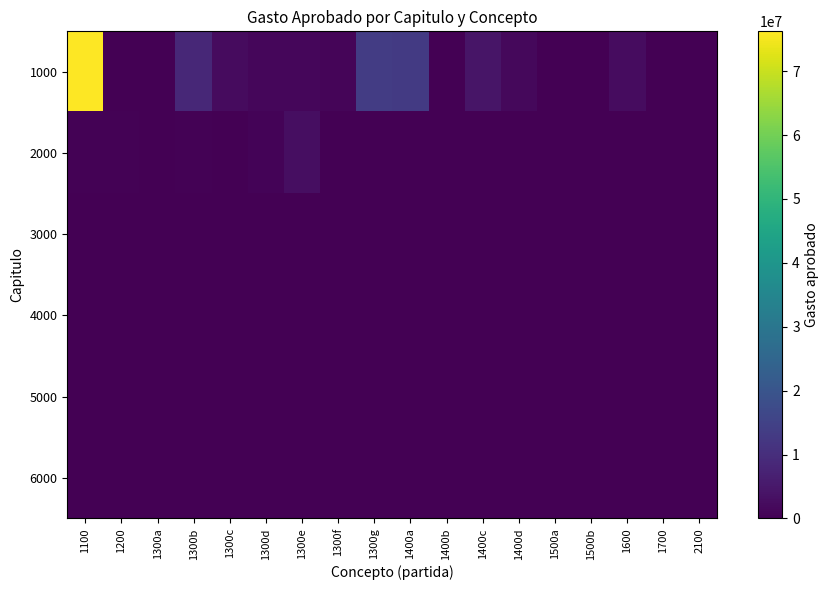

Which series has the largest total across all categories?

1000